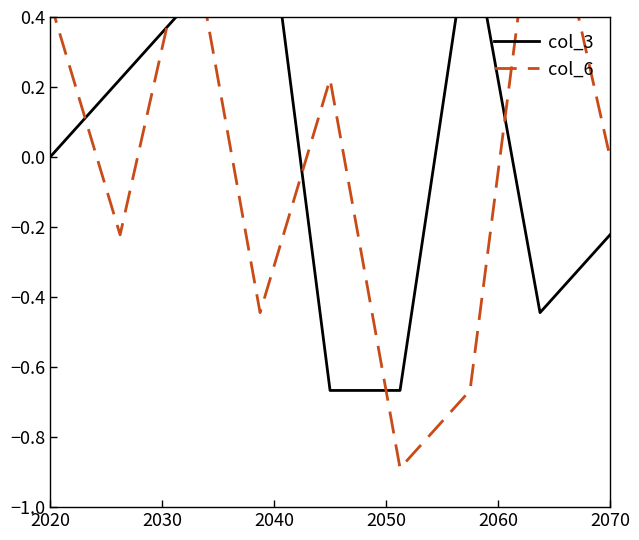

Is the value of col_6 at 8 greater than the value of col_3 at 2030?

No